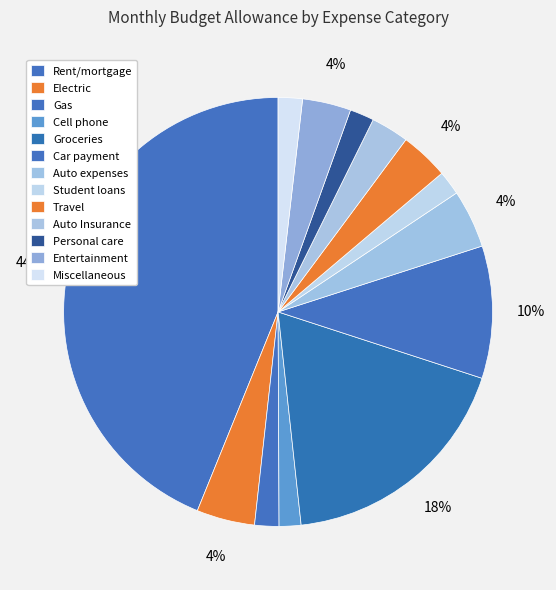

What is the change in value from Rent/mortgage to Electric?

-1080